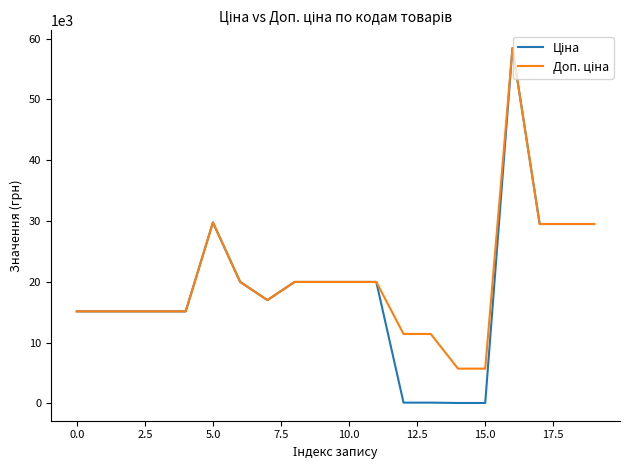

What is the greatest value displayed?

58426.5